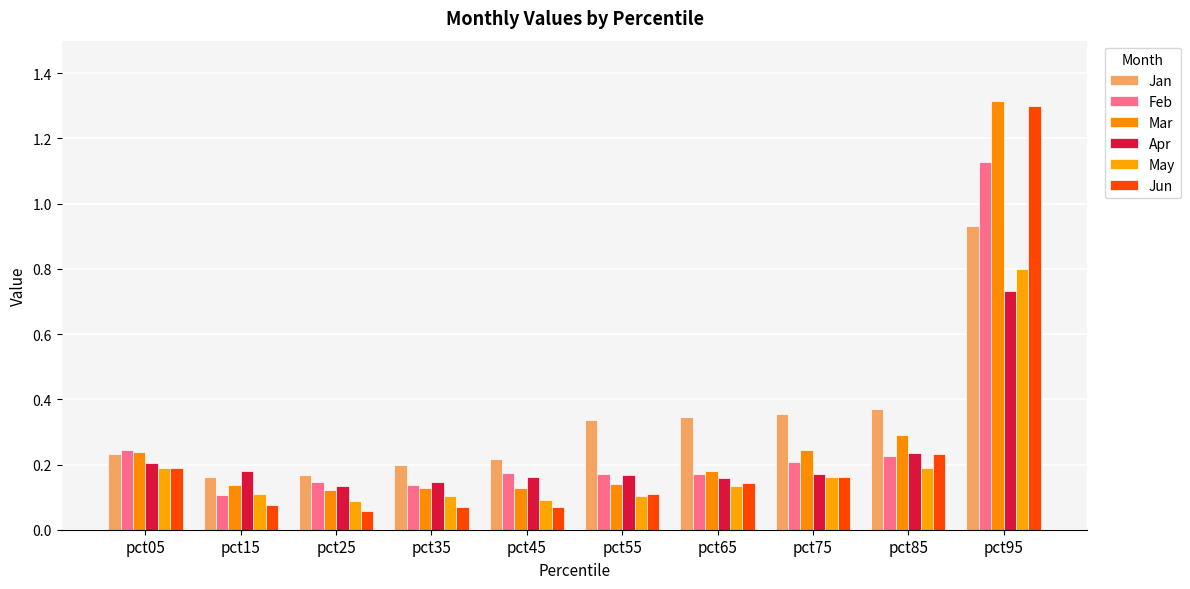

Reading left to right, transcribe all the data shown in this chart.

Jan: pct05=0.2	pct15=0.2	pct25=0.2	pct35=0.2	pct45=0.2	pct55=0.3	pct65=0.3	pct75=0.4	pct85=0.4	pct95=0.9
Feb: pct05=0.2	pct15=0.1	pct25=0.1	pct35=0.1	pct45=0.2	pct55=0.2	pct65=0.2	pct75=0.2	pct85=0.2	pct95=1.1
Mar: pct05=0.2	pct15=0.1	pct25=0.1	pct35=0.1	pct45=0.1	pct55=0.1	pct65=0.2	pct75=0.2	pct85=0.3	pct95=1.3
Apr: pct05=0.2	pct15=0.2	pct25=0.1	pct35=0.1	pct45=0.2	pct55=0.2	pct65=0.2	pct75=0.2	pct85=0.2	pct95=0.7
May: pct05=0.2	pct15=0.1	pct25=0.1	pct35=0.1	pct45=0.1	pct55=0.1	pct65=0.1	pct75=0.2	pct85=0.2	pct95=0.8
Jun: pct05=0.2	pct15=0.1	pct25=0.1	pct35=0.1	pct45=0.1	pct55=0.1	pct65=0.1	pct75=0.2	pct85=0.2	pct95=1.3